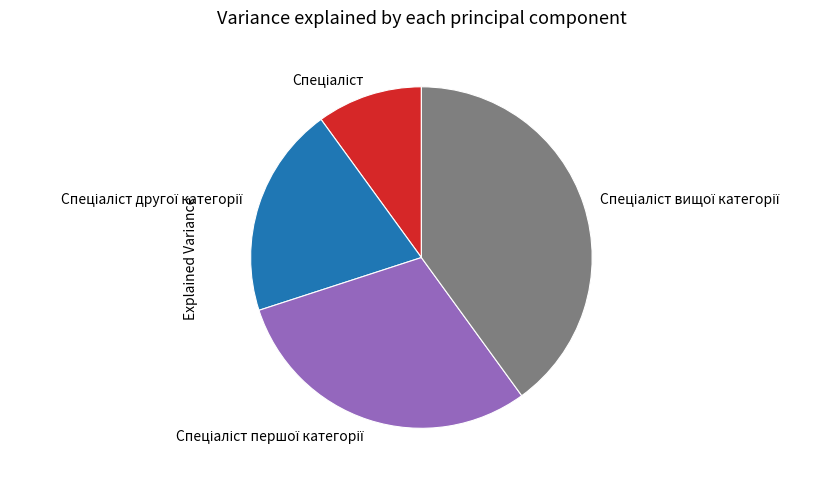

How many segments does this pie chart have?

4